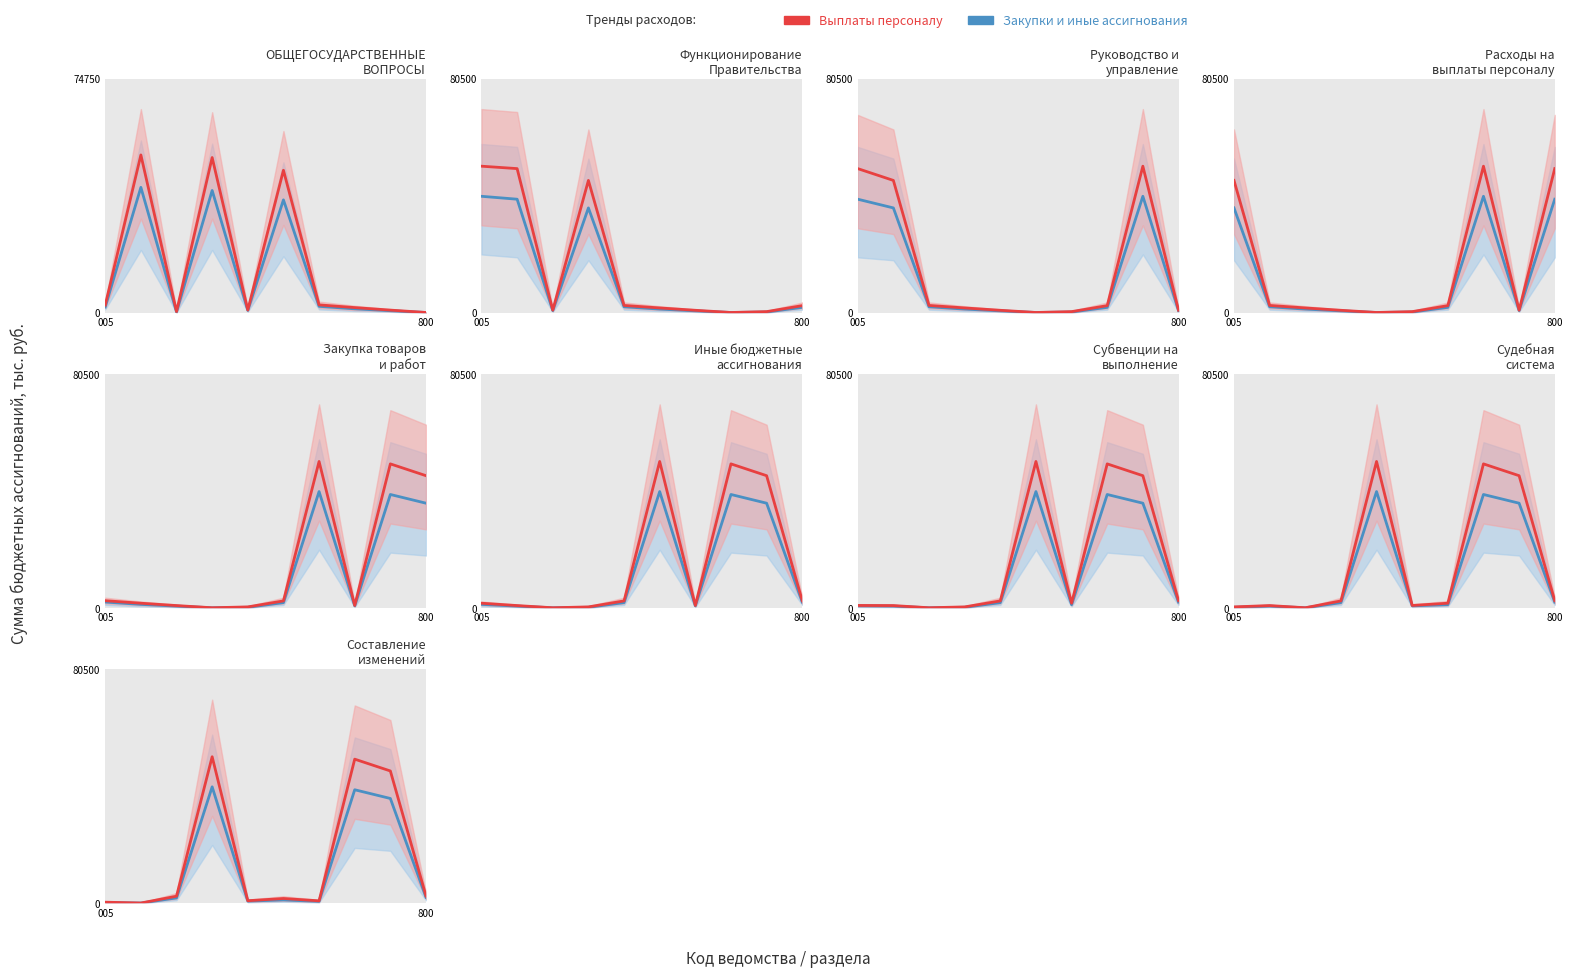

How many lines are shown in the chart?

2